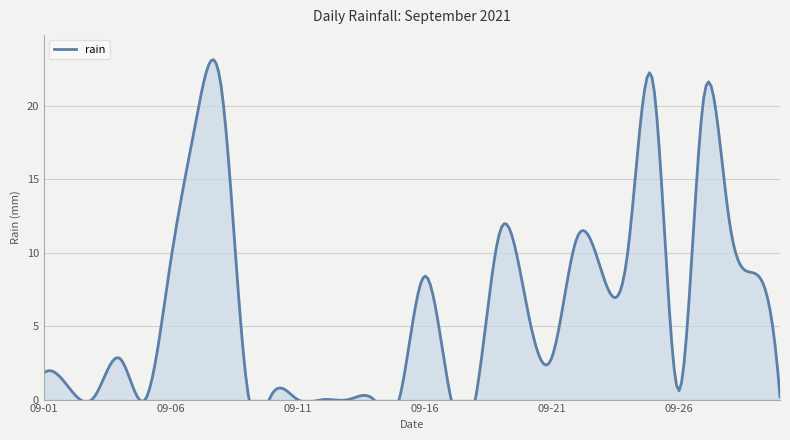

Where does the data first go above 2?

2021-09-04